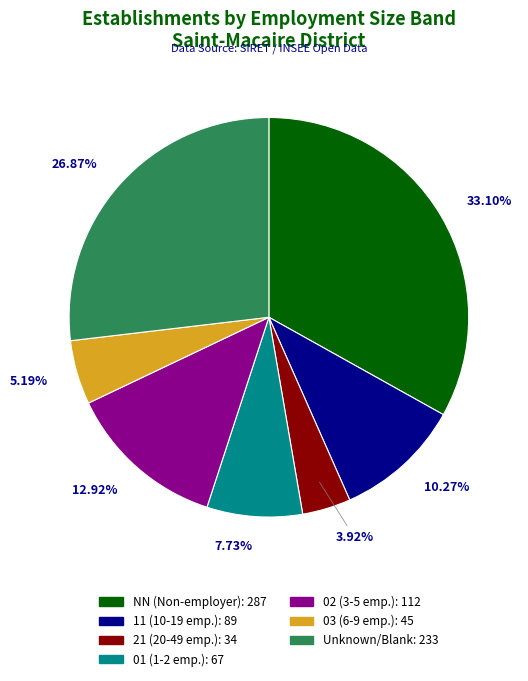

Is there any slice that represents more than half of the pie?

No